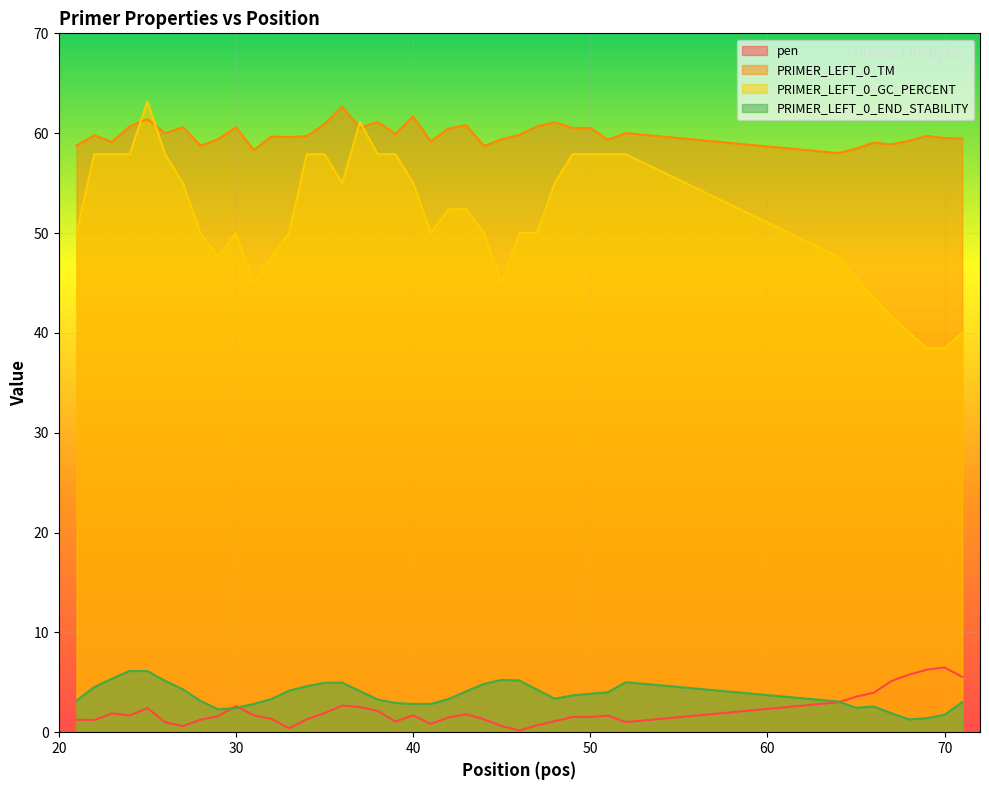

Which series has the widest spread of values?

PRIMER_LEFT_0_GC_PERCENT